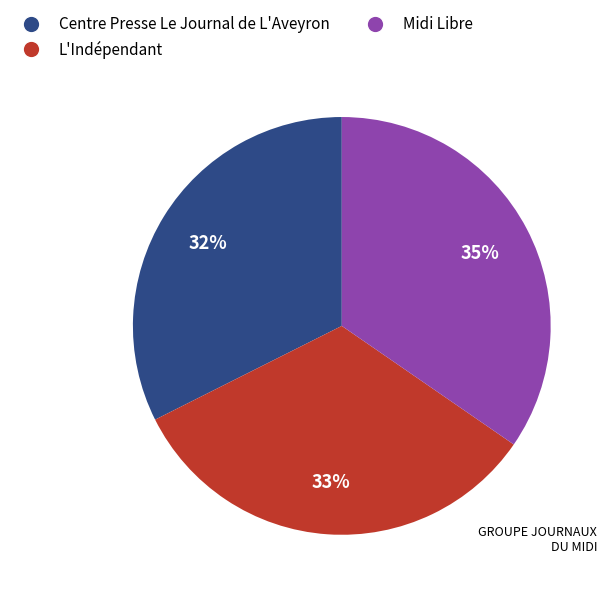

How many segments does this pie chart have?

3